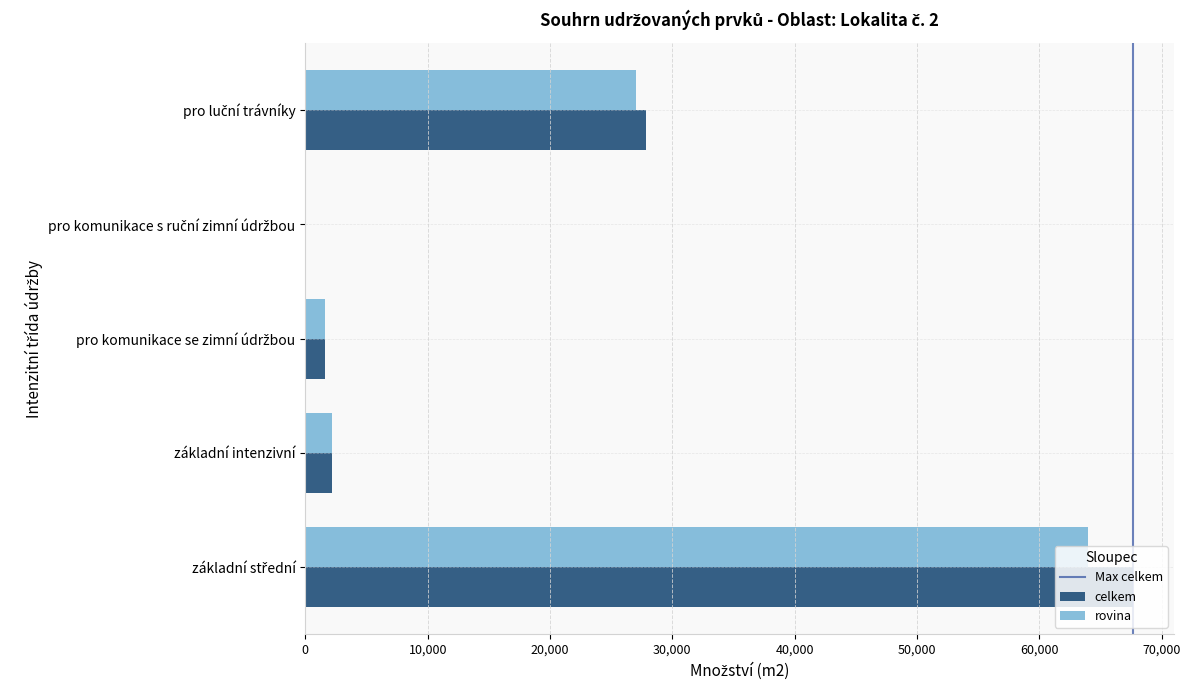

Is it true that rovina equals 2170 at základní intenzivní?

True